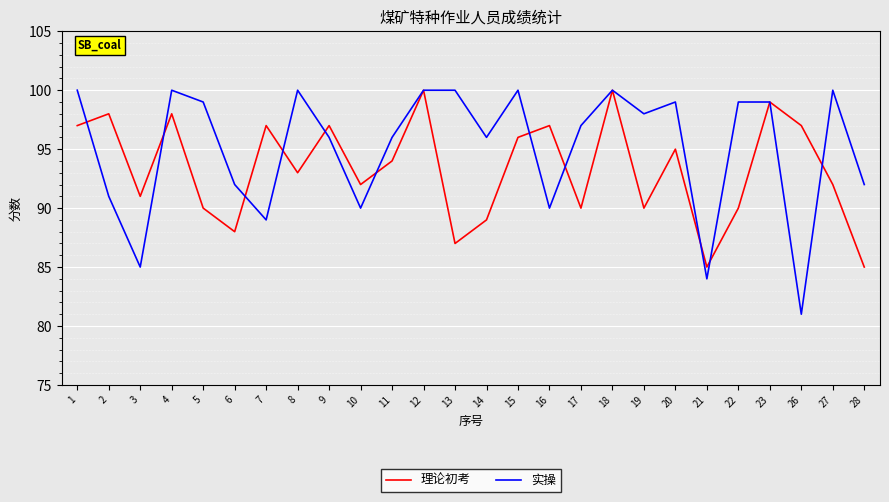

Which series has the widest spread of values?

实操